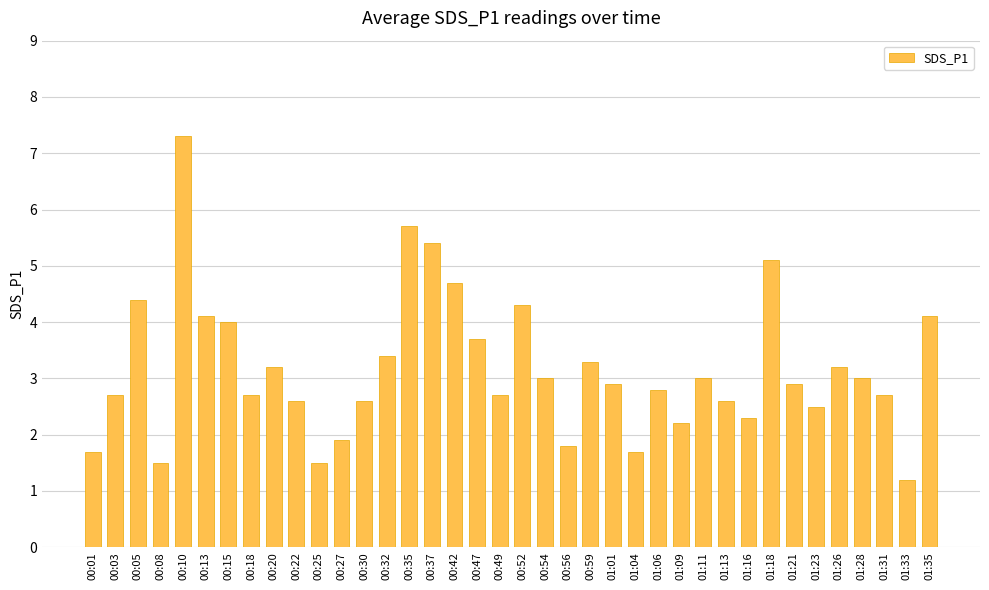

What is the sum of the values at 00:03 and 00:20?

5.9